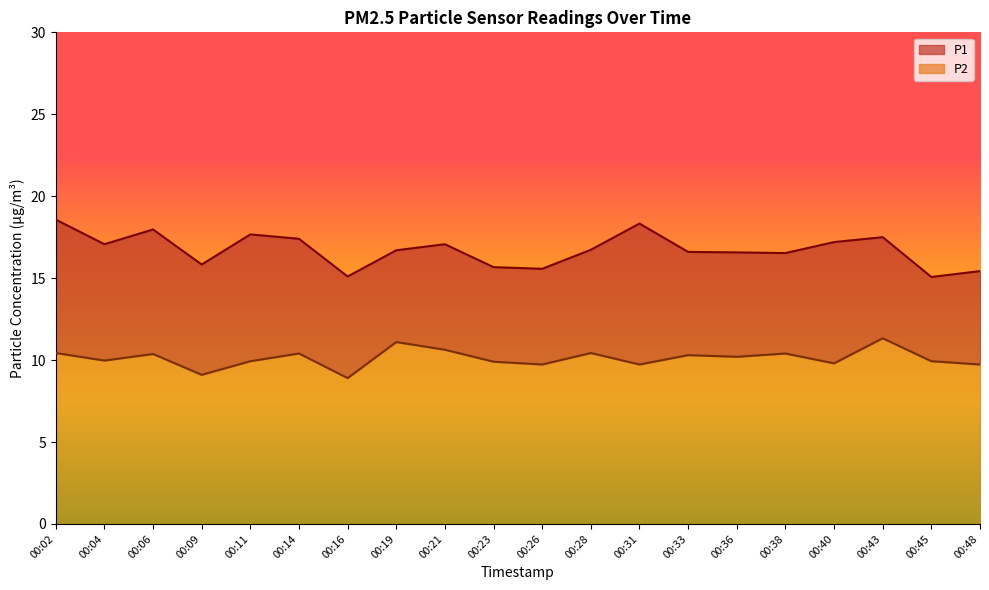

List the labels in order of P2 value, smallest first.

00:16, 00:09, 00:26, 00:31, 00:48, 00:40, 00:23, 00:11, 00:45, 00:04, 00:36, 00:33, 00:06, 00:14, 00:38, 00:02, 00:28, 00:21, 00:19, 00:43